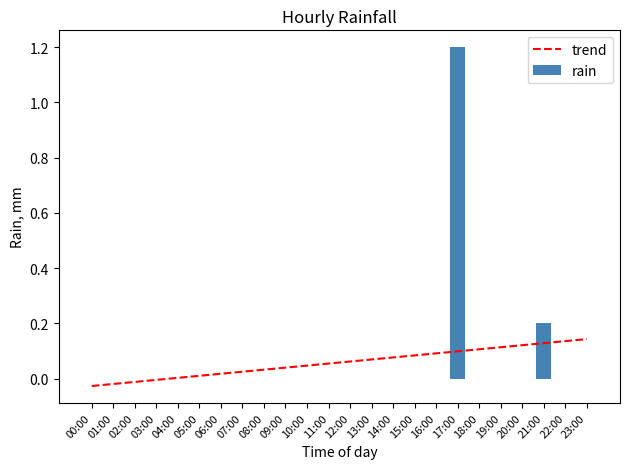

What is the label of the 21st bar from the right?

03:00